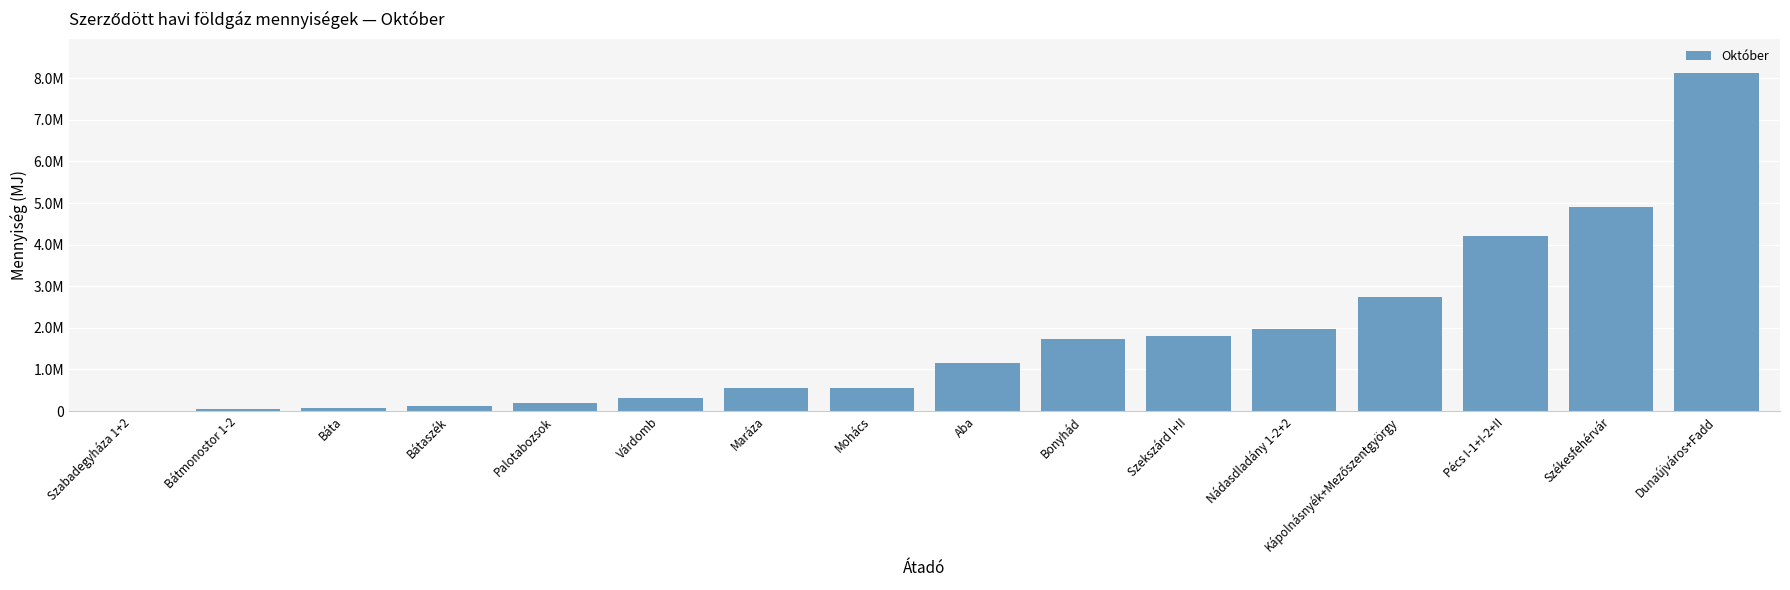

Which category has the highest value across all series?

Dunaújváros+Fadd